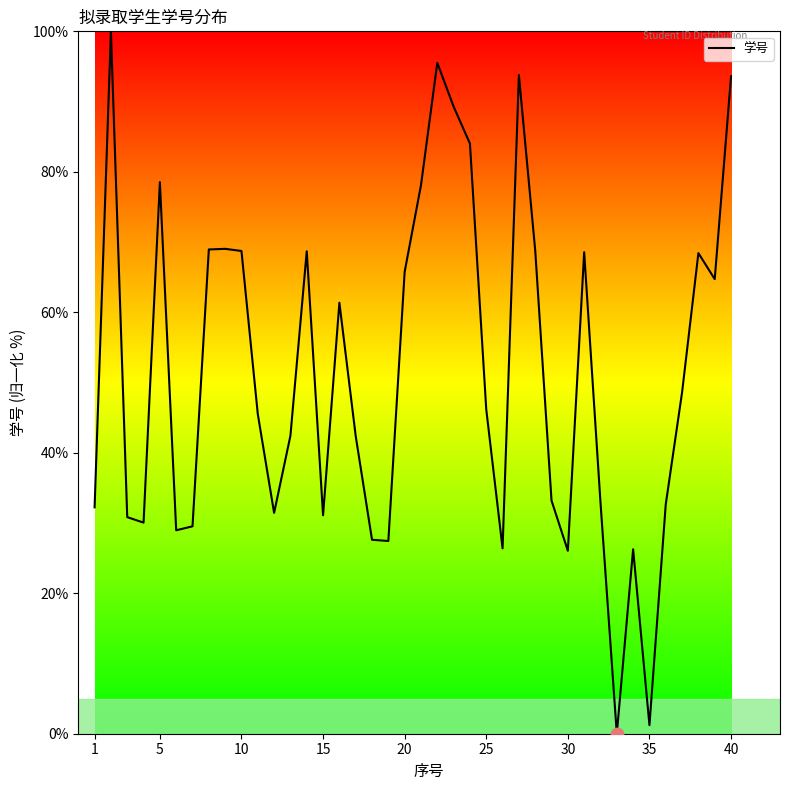

What is the difference between the maximum and minimum values?

100.0